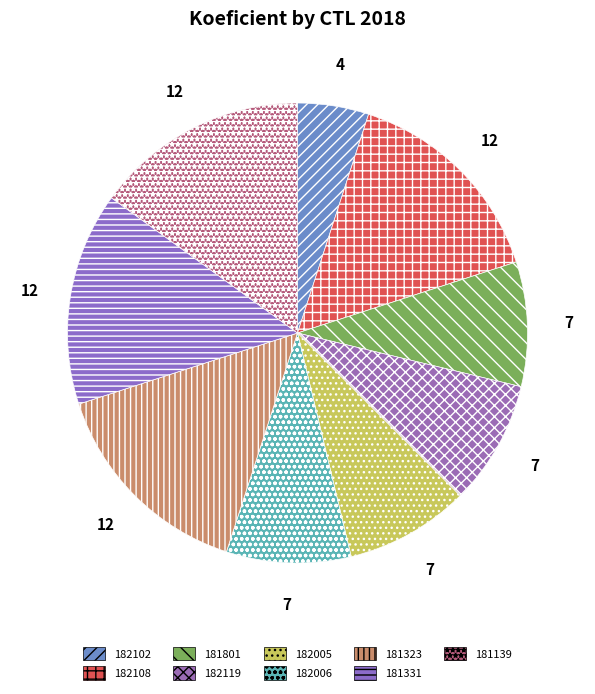

To the nearest percent, what is the combined percentage of 181801 and 181139?

24%